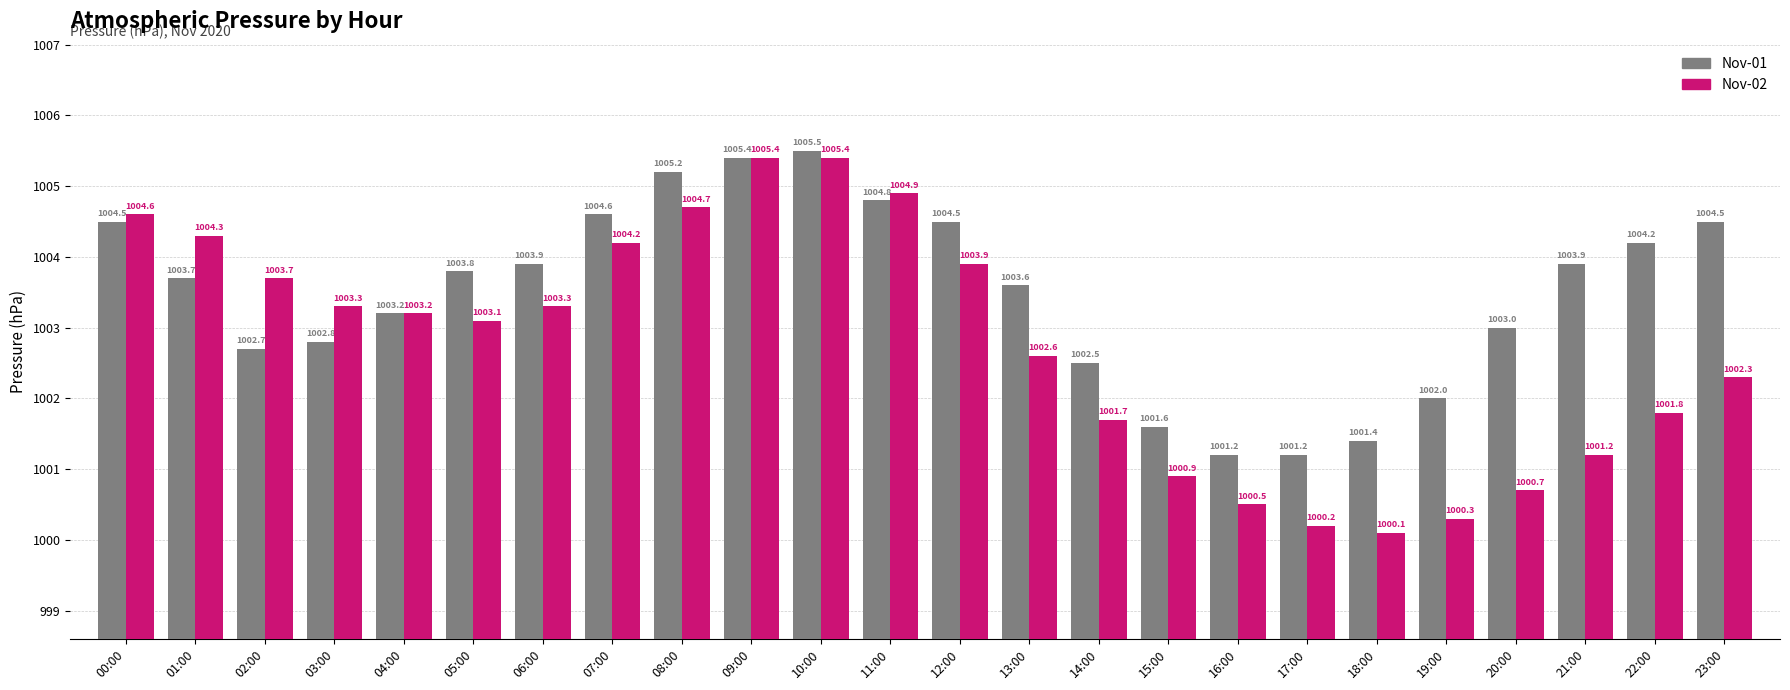

Reading right to left, extract all data points from this chart.

Nov-01: 1004.5	1004.2	1003.9	1003.0	1002.0	1001.4	1001.2	1001.2	1001.6	1002.5	1003.6	1004.5	1004.8	1005.5	1005.4	1005.2	1004.6	1003.9	1003.8	1003.2	1002.8	1002.7	1003.7	1004.5
Nov-02: 1002.3	1001.8	1001.2	1000.7	1000.3	1000.1	1000.2	1000.5	1000.9	1001.7	1002.6	1003.9	1004.9	1005.4	1005.4	1004.7	1004.2	1003.3	1003.1	1003.2	1003.3	1003.7	1004.3	1004.6